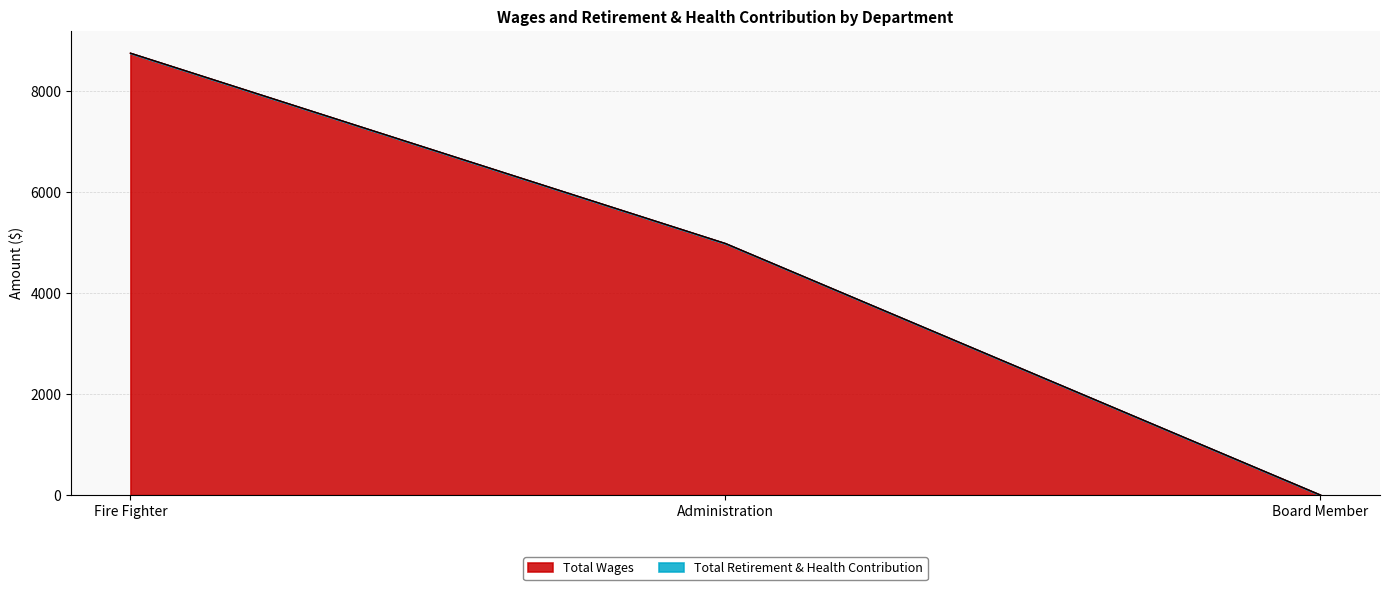

Rank the categories by value from highest to lowest.

Fire Fighter, Administration, Board Member